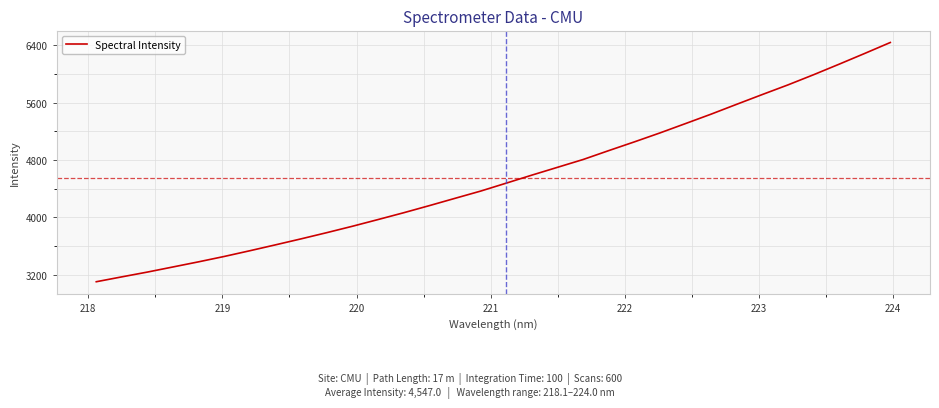

What is the smallest value displayed?

3102.5